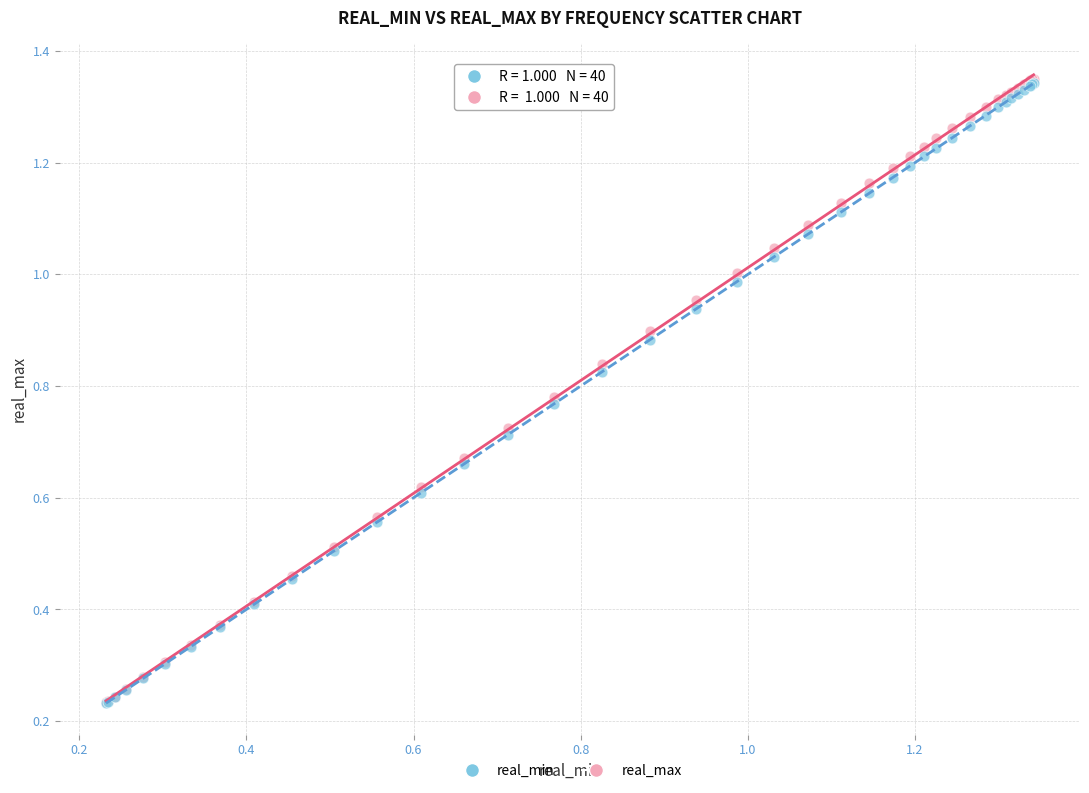

What are all the series names shown in the legend?

real_min, real_max